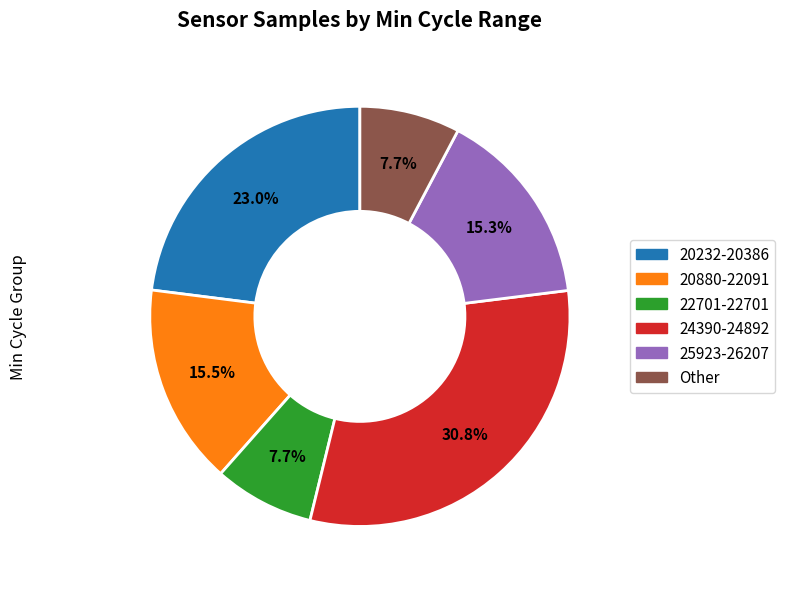

Is there a majority slice in this chart?

No